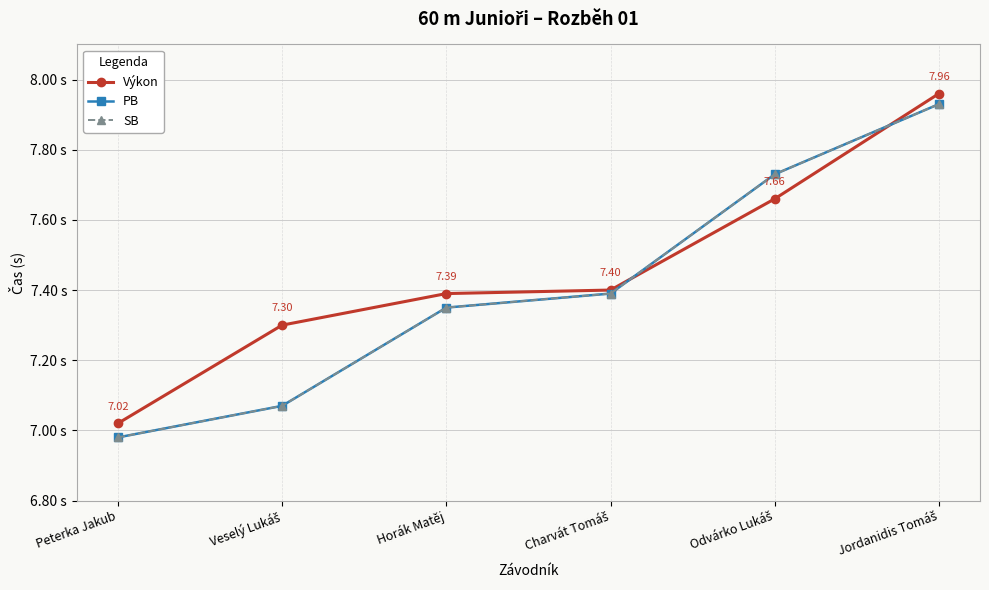

Does the chart have visible grid lines?

Yes